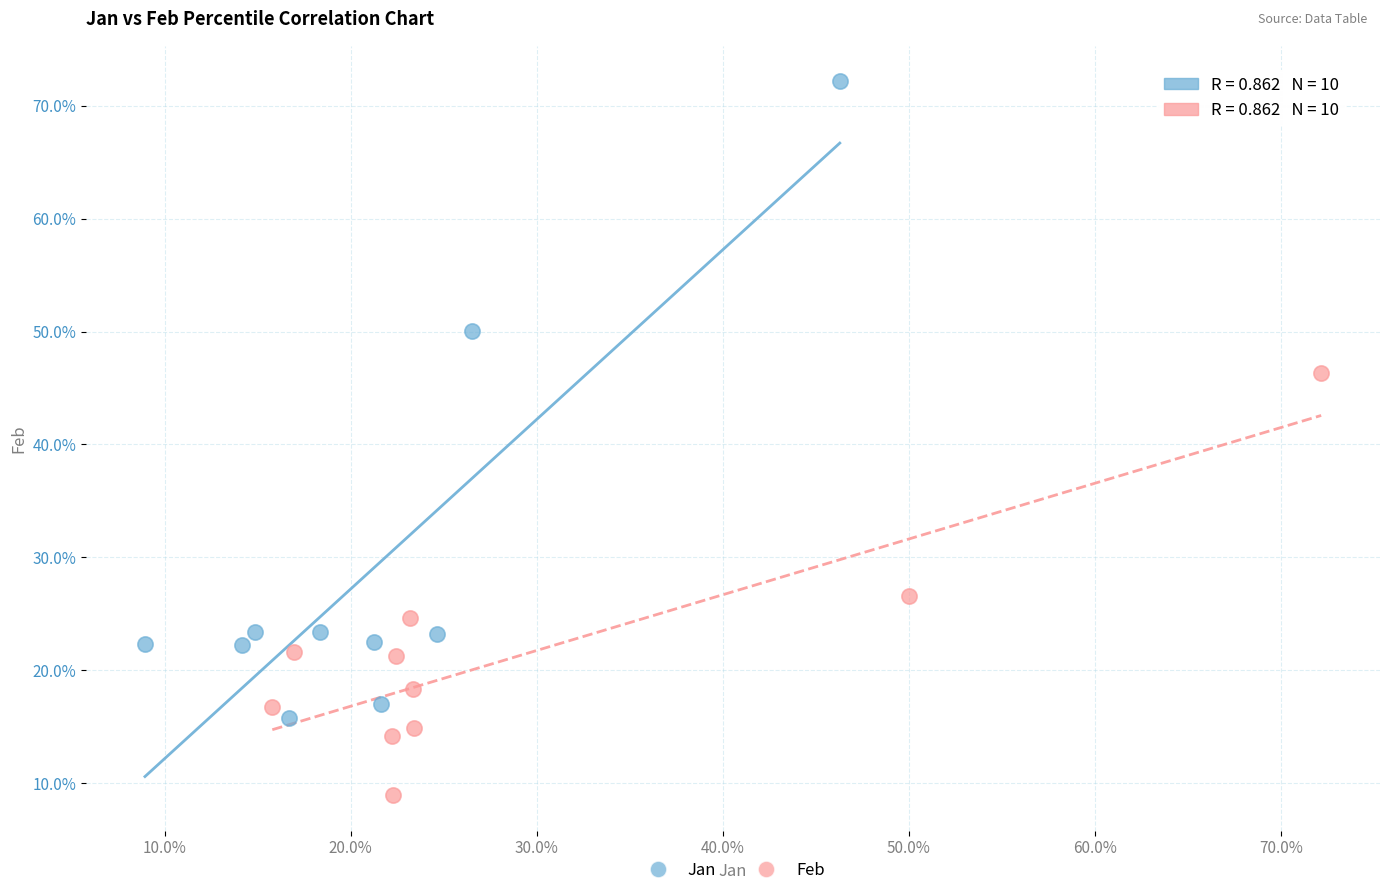

Which series contains the lowest Y value?

Feb